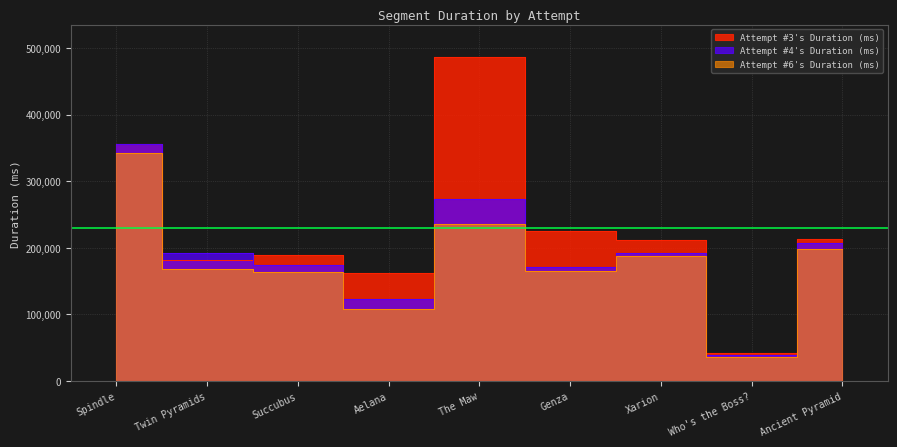

What position from the left is Ancient Pyramid?

9